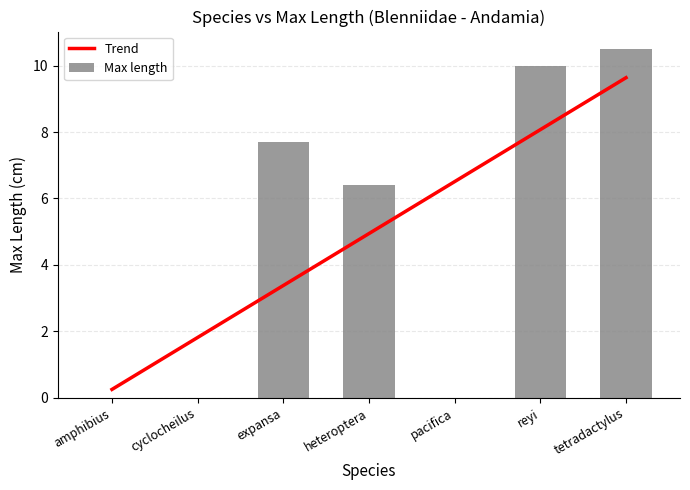

At which label is the value closest to 5?

heteroptera